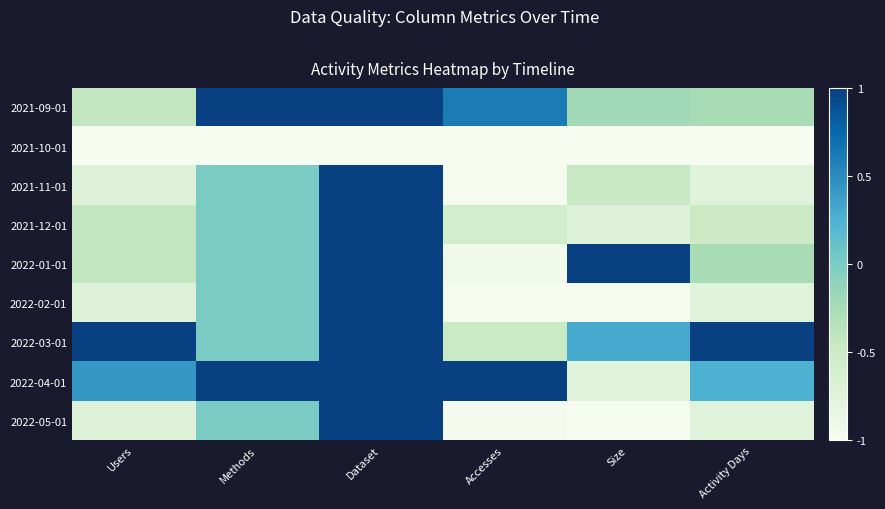

At which category is the sum across all series the highest?

Dataset